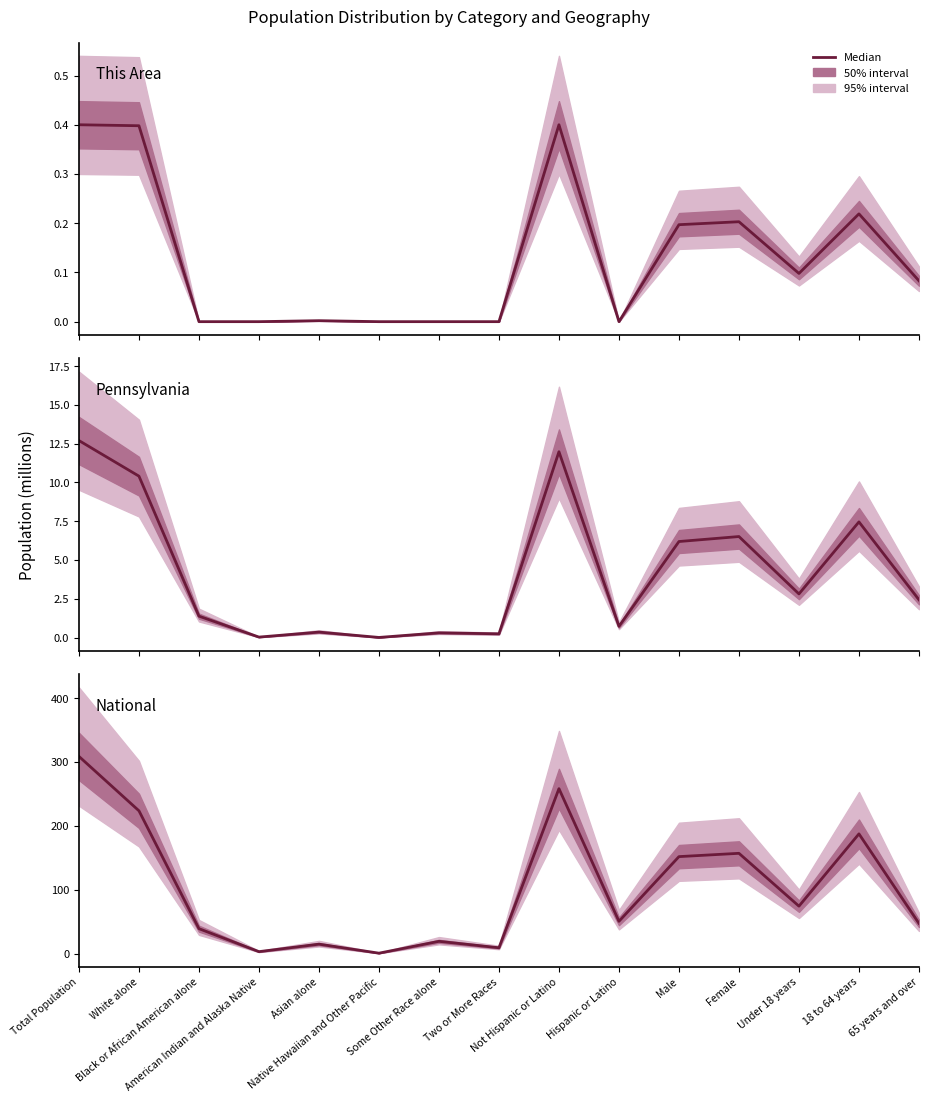

What position from the right is American Indian and Alaska Native?

12